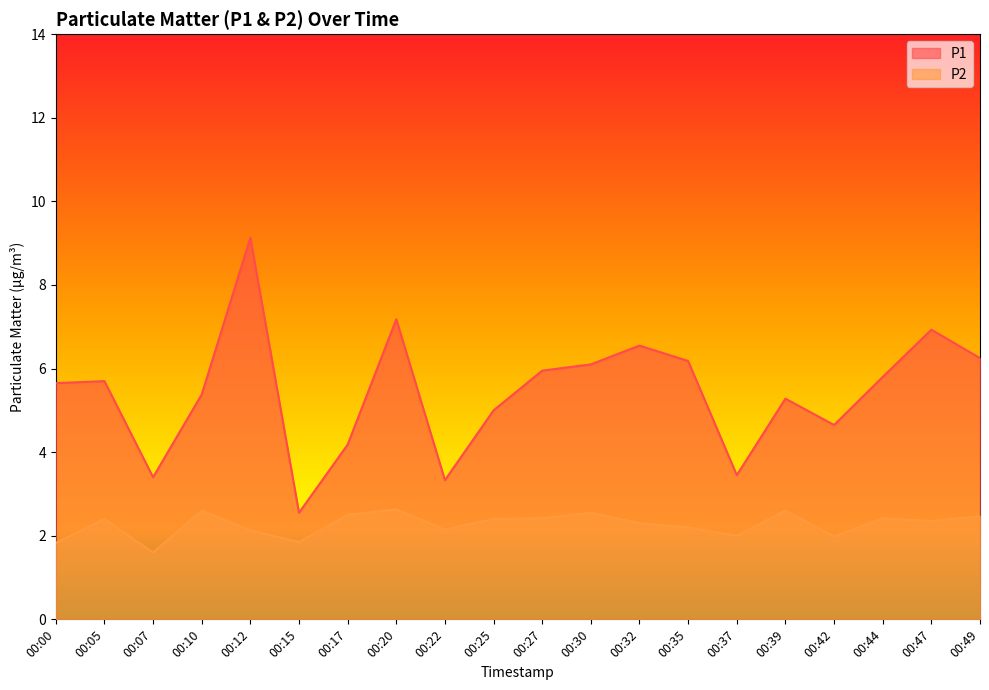

Which category has the lowest value across all series?

00:07